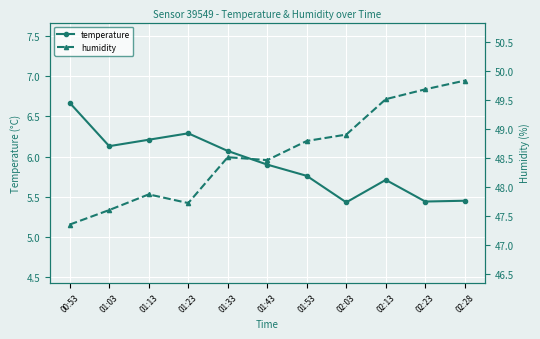

True or false: humidity and temperature intersect in this chart.

False